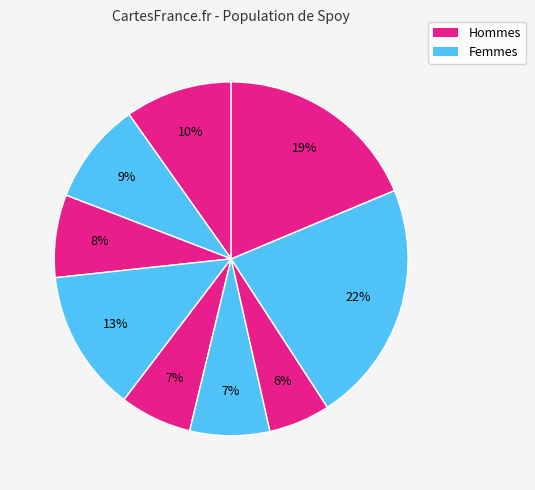

How many segments does this pie chart have?

9